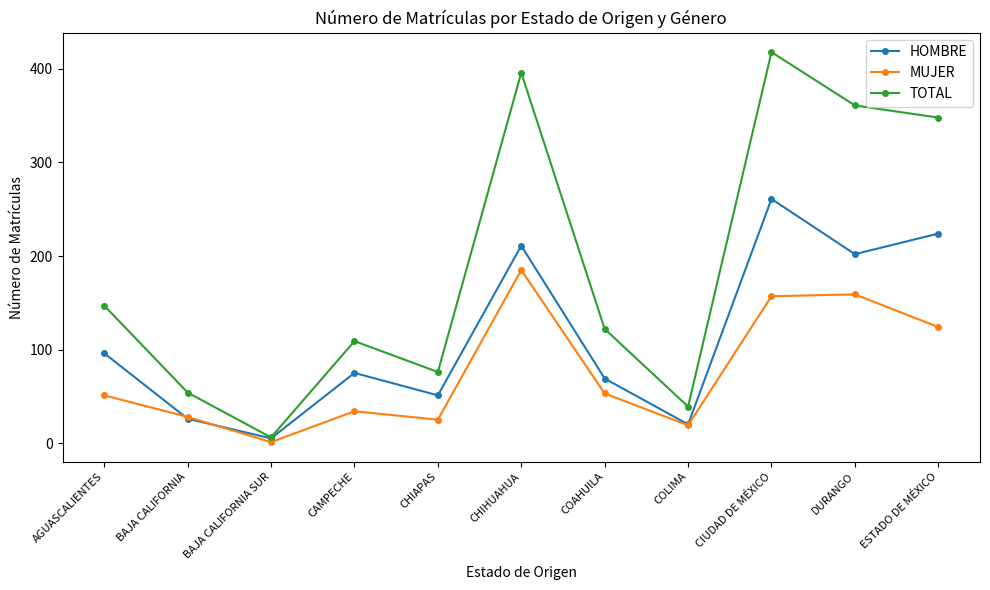

Where is HOMBRE nearest to the value 133?

AGUASCALIENTES